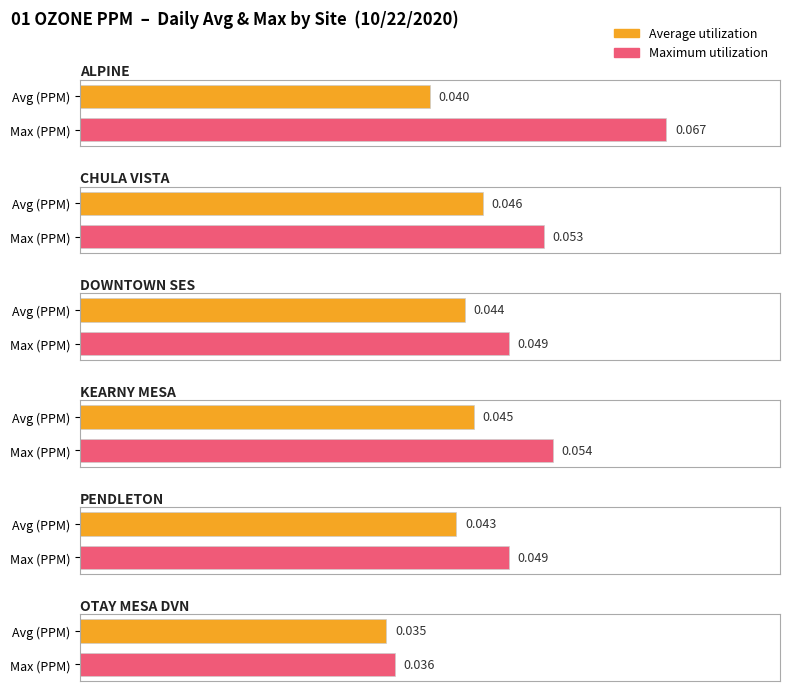

List the labels in order of Maximum utilization value, largest first.

ALPINE, KEARNY MESA, CHULA VISTA, DOWNTOWN SES, PENDLETON, OTAY MESA DVN